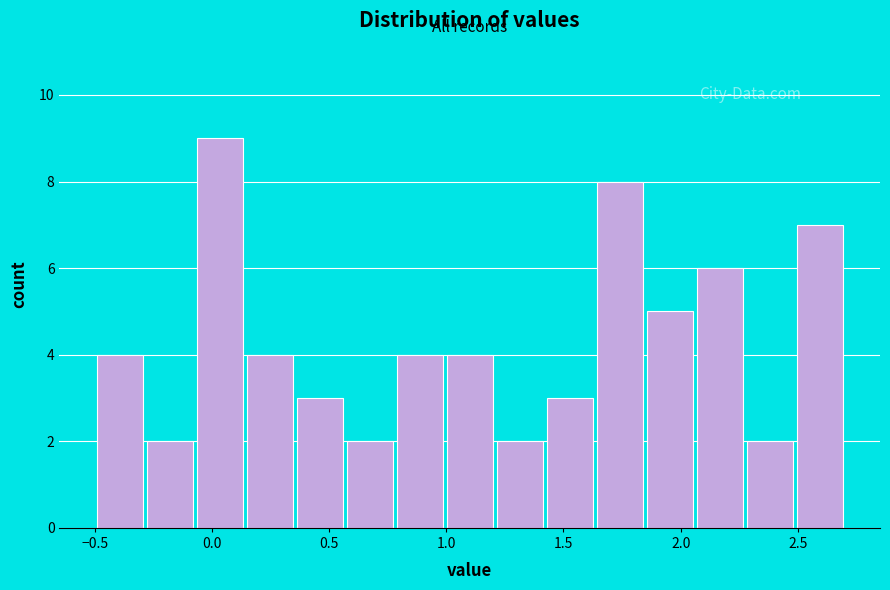

How tall is the bar that spans -0.50 to -0.30 on the x-axis? Neither the bar edges nor the heights are printed on the chart, so give them approximately, as read against the axes.

4